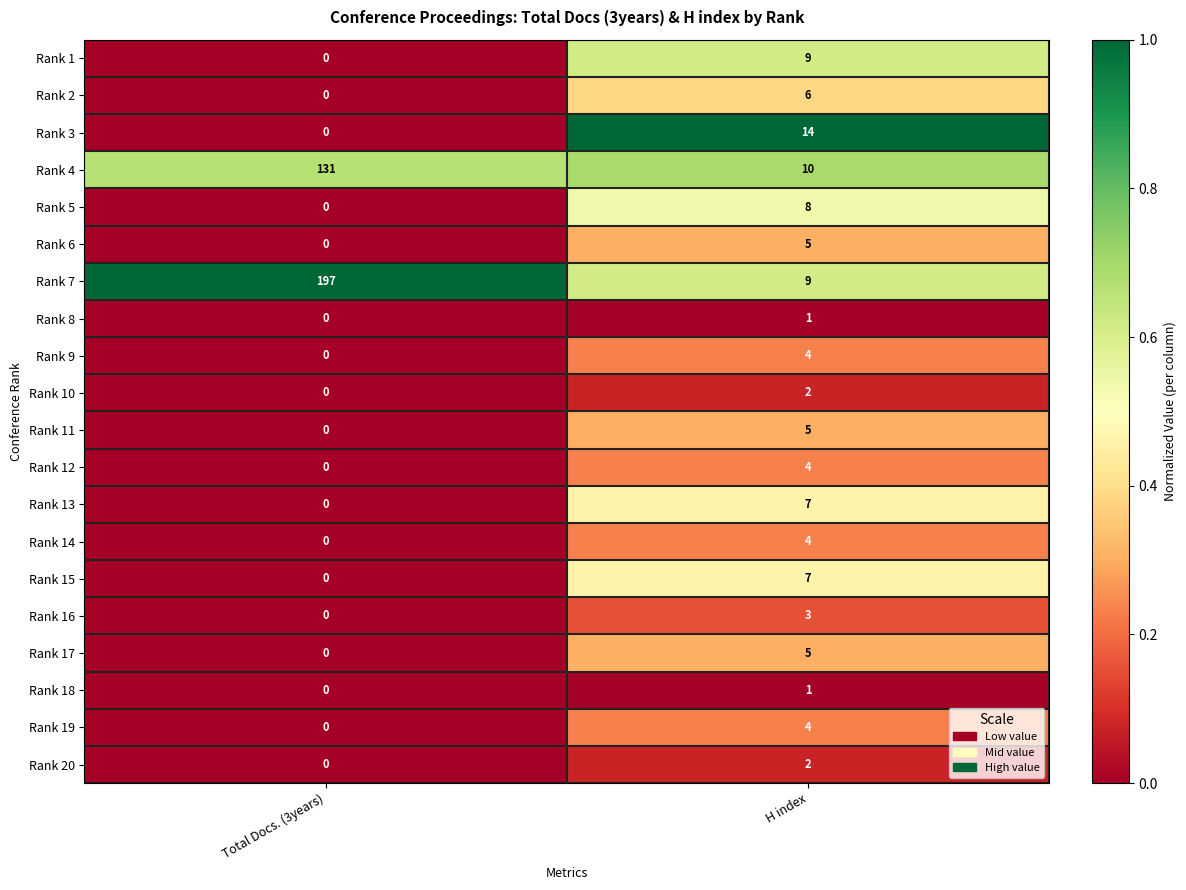

What is the total value across all series at H index?

110